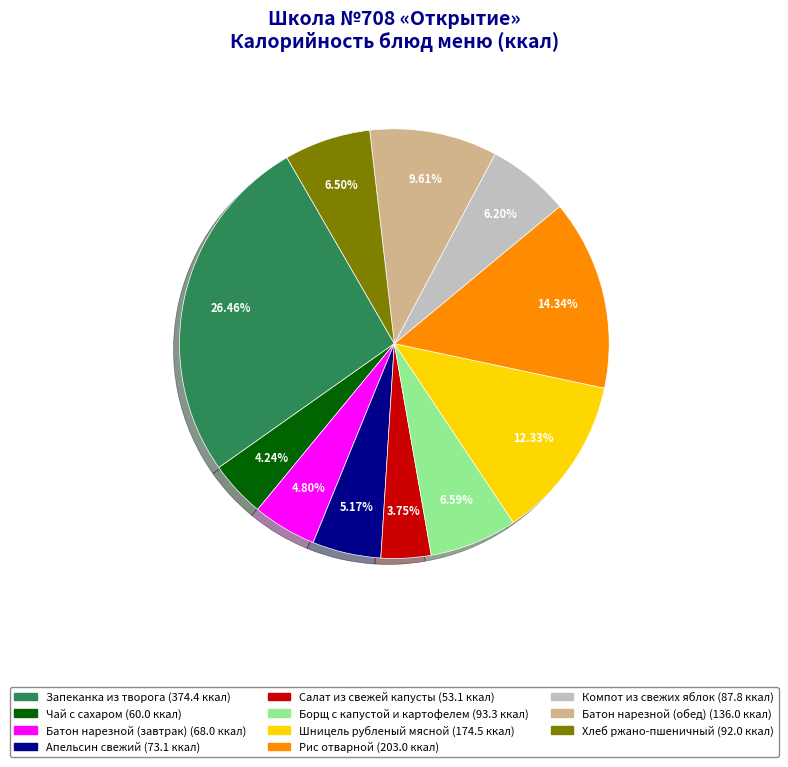

To the nearest percent, what portion does Апельсин свежий represent?

5%